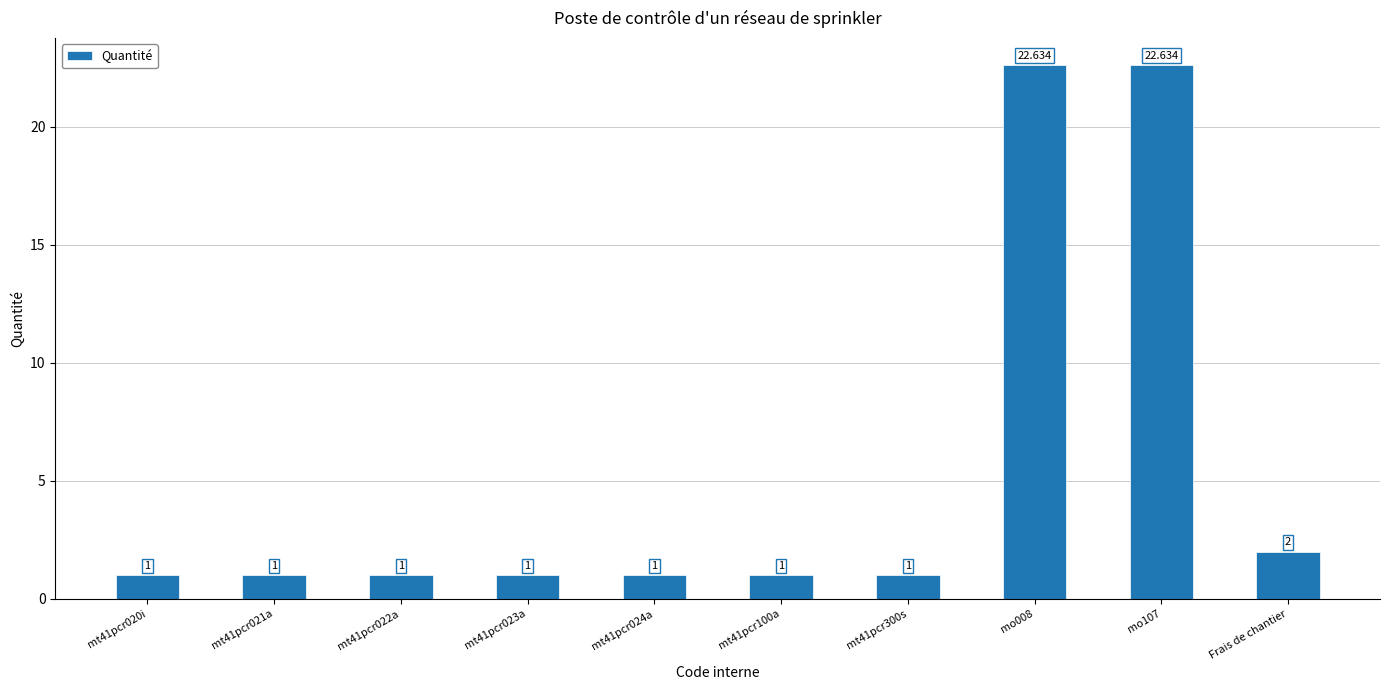

What is the value of the 4th bar from the left?

1.0